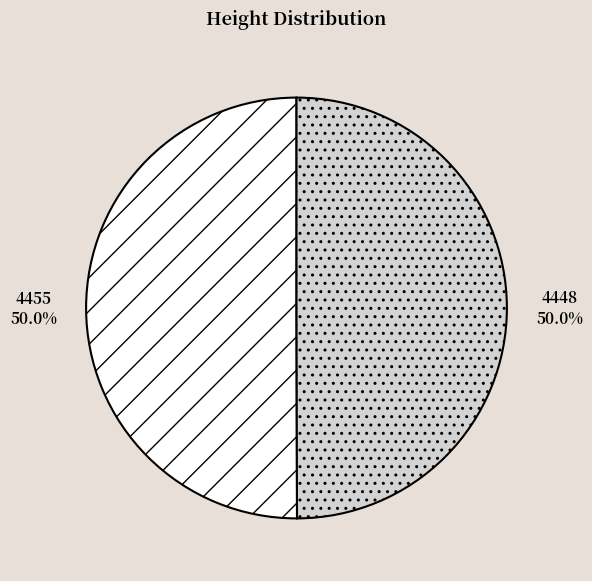

What percentage is the 4455 slice, to the nearest percent?

50%